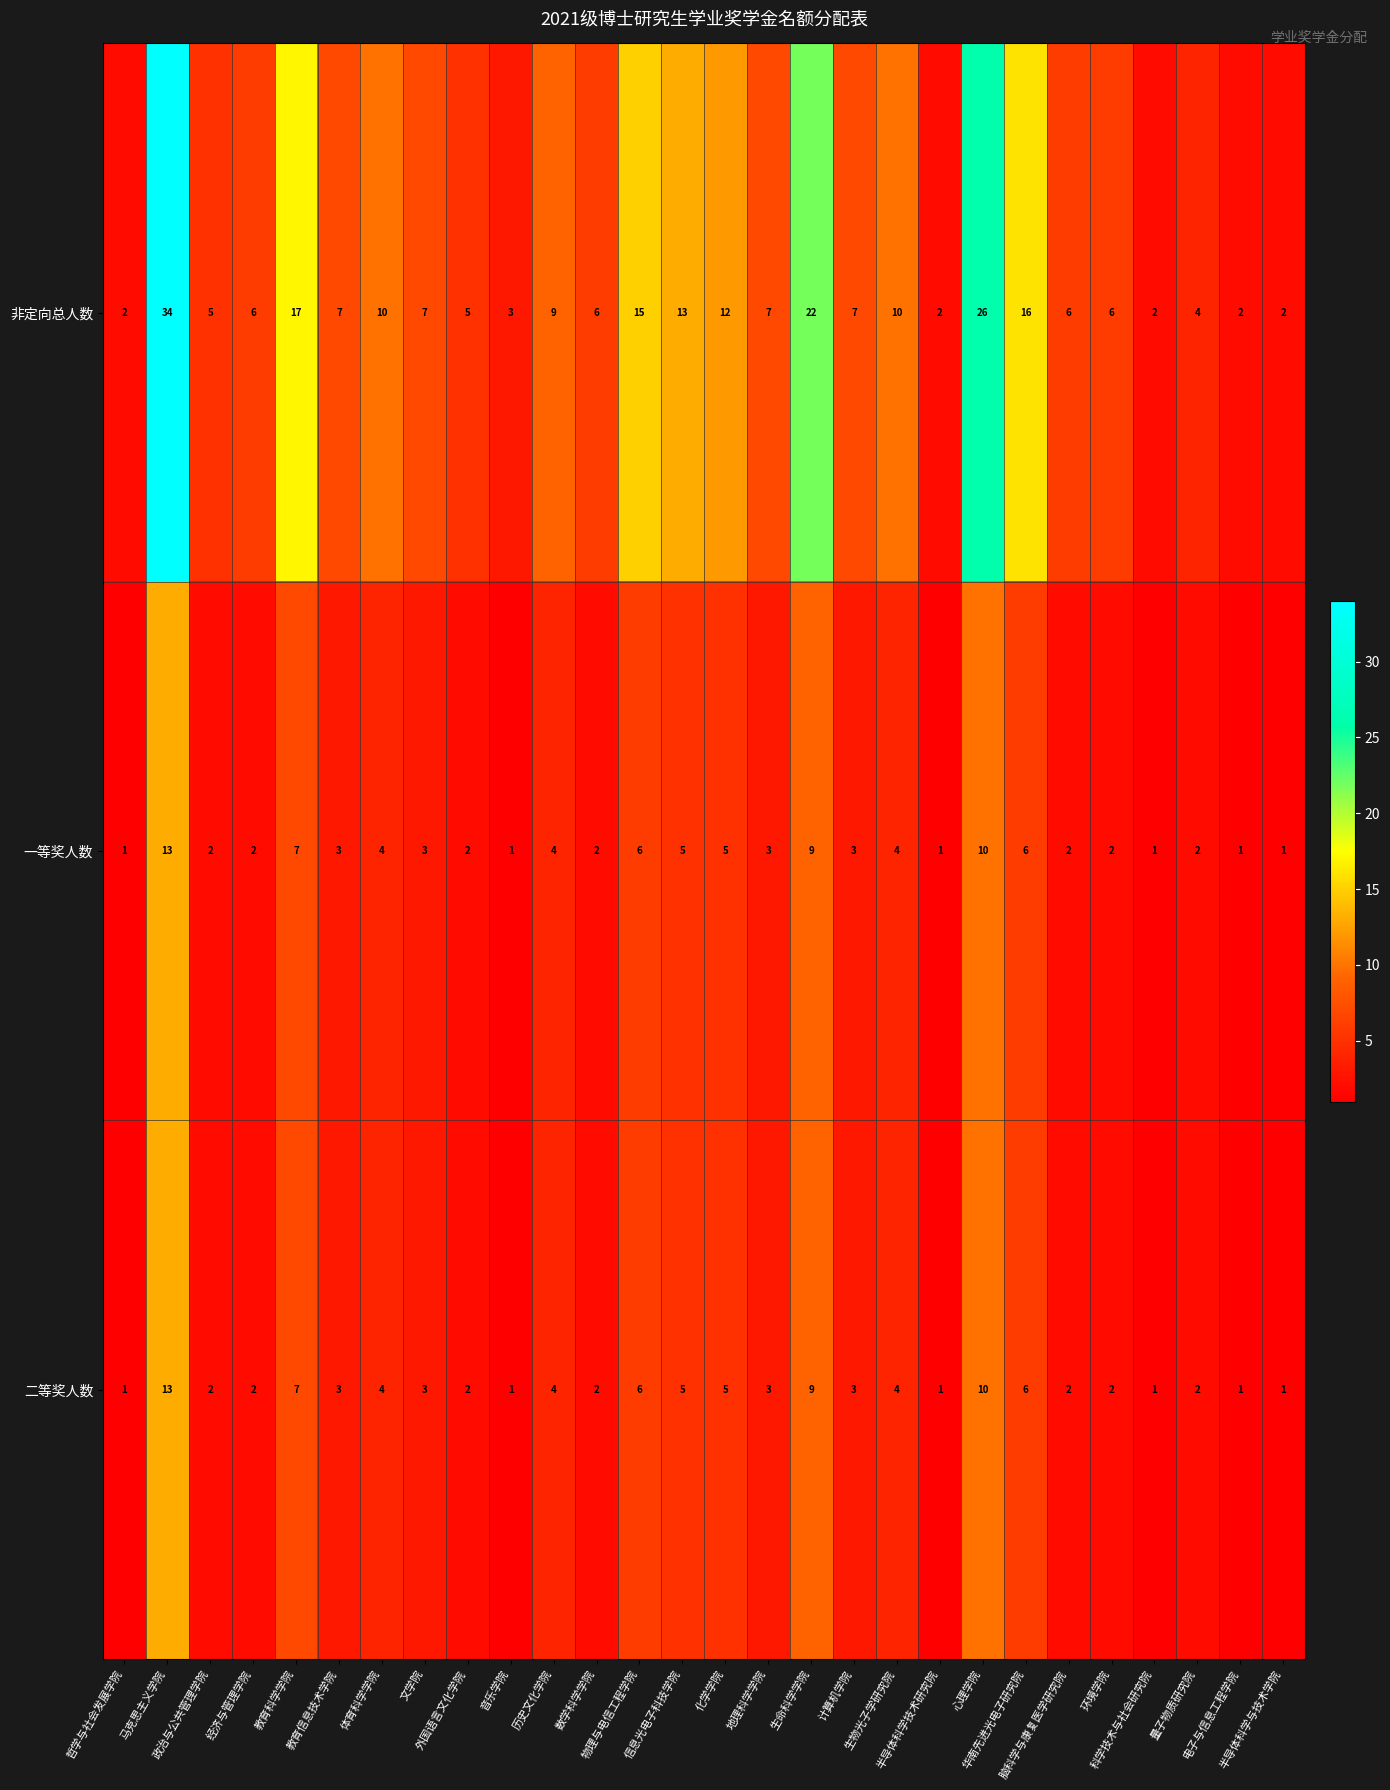

Count the number of categories in the chart.

28